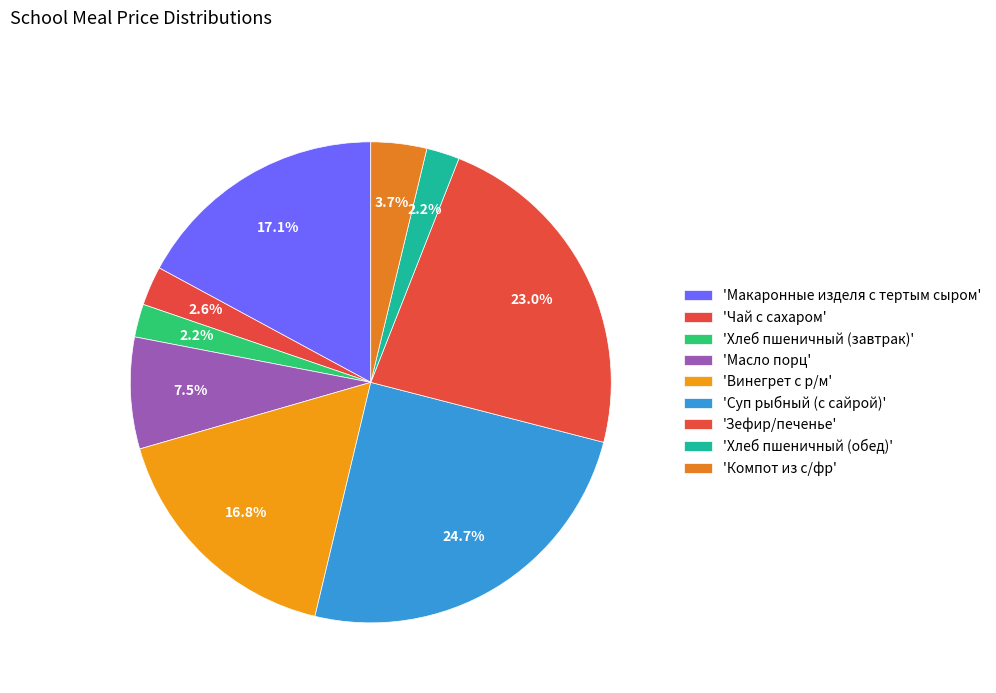

To the nearest percent, what is the difference between the largest and smallest slice percentages?

22%